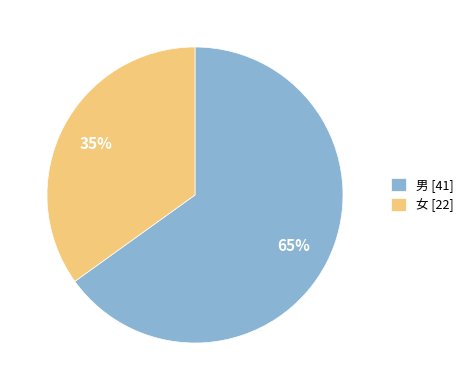

To the nearest percent, what is the combined percentage of 男 and 女?

100%